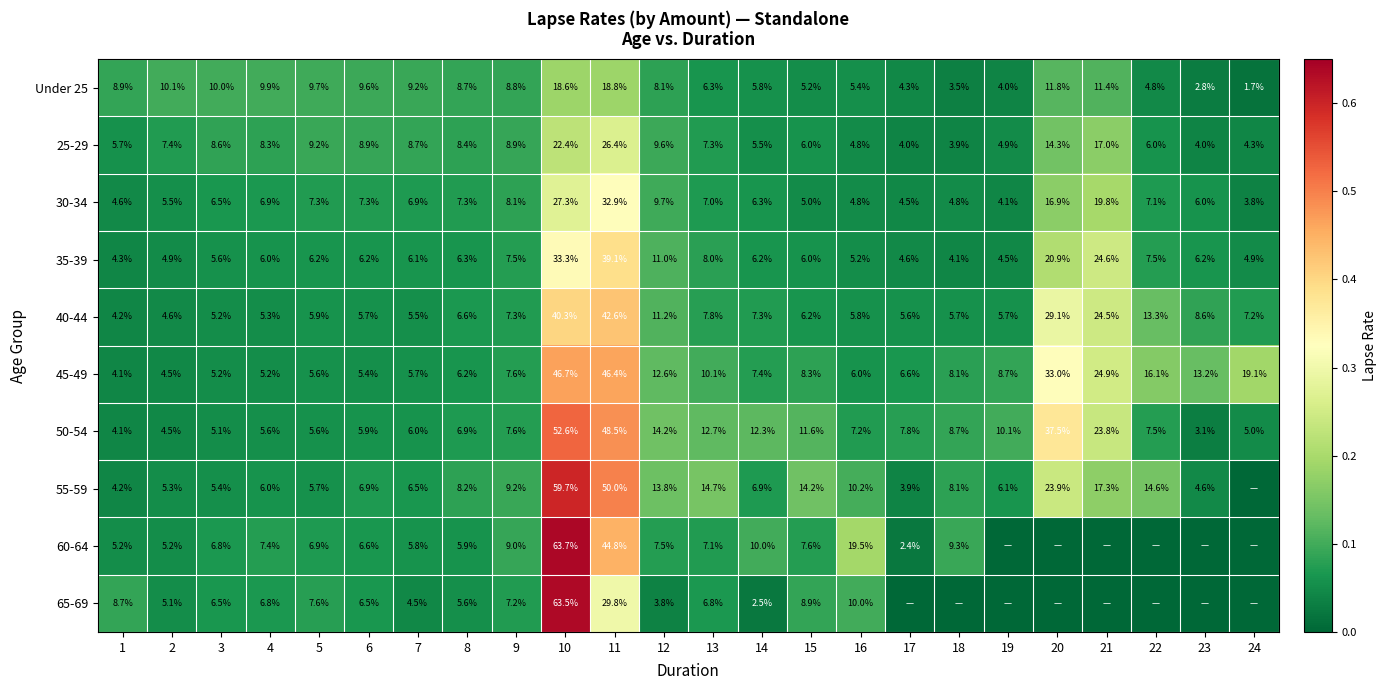

What is the sum of all 50-54 values?

313.9